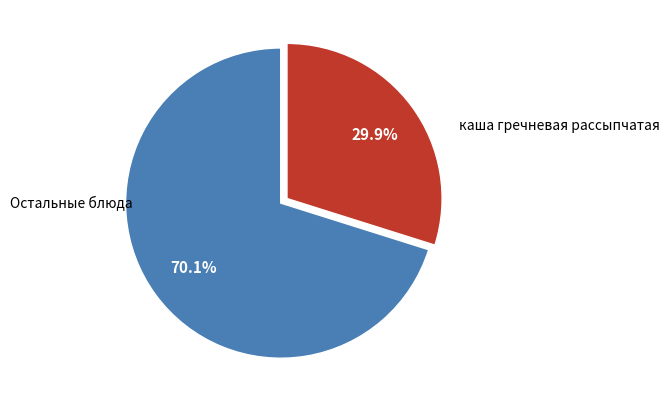

Does any single category account for the majority?

Yes